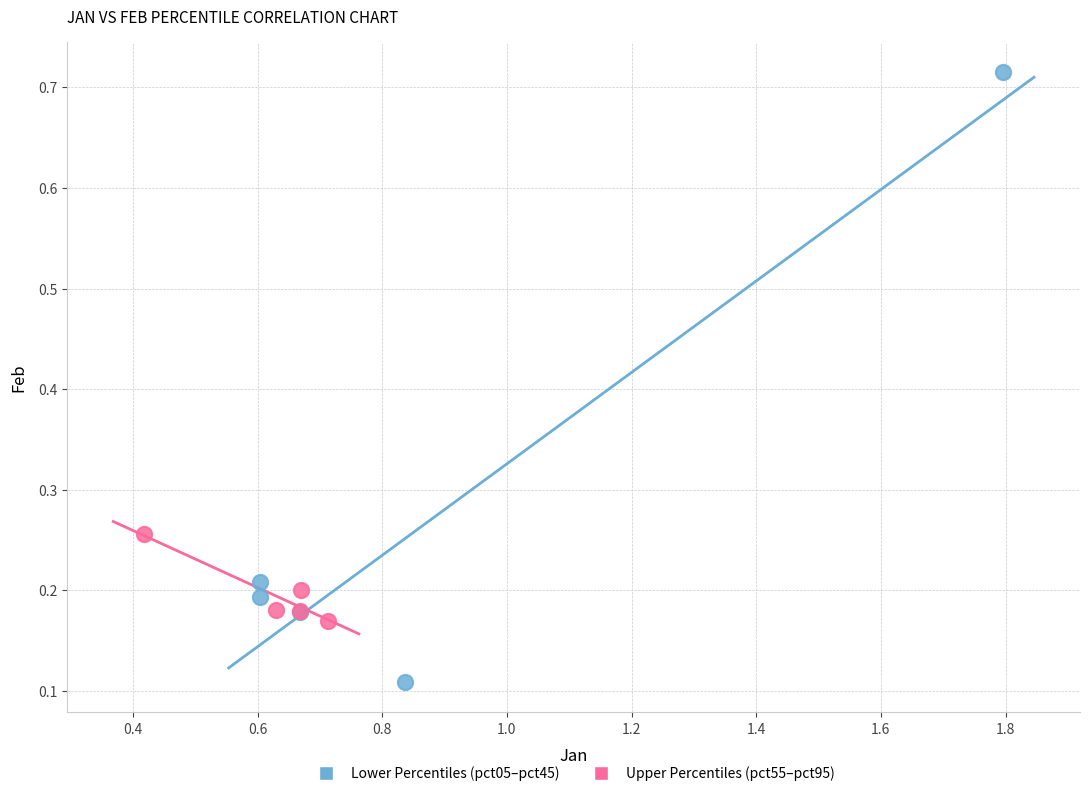

Which series reaches the maximum Y coordinate?

Lower Percentiles (pct05–pct45)